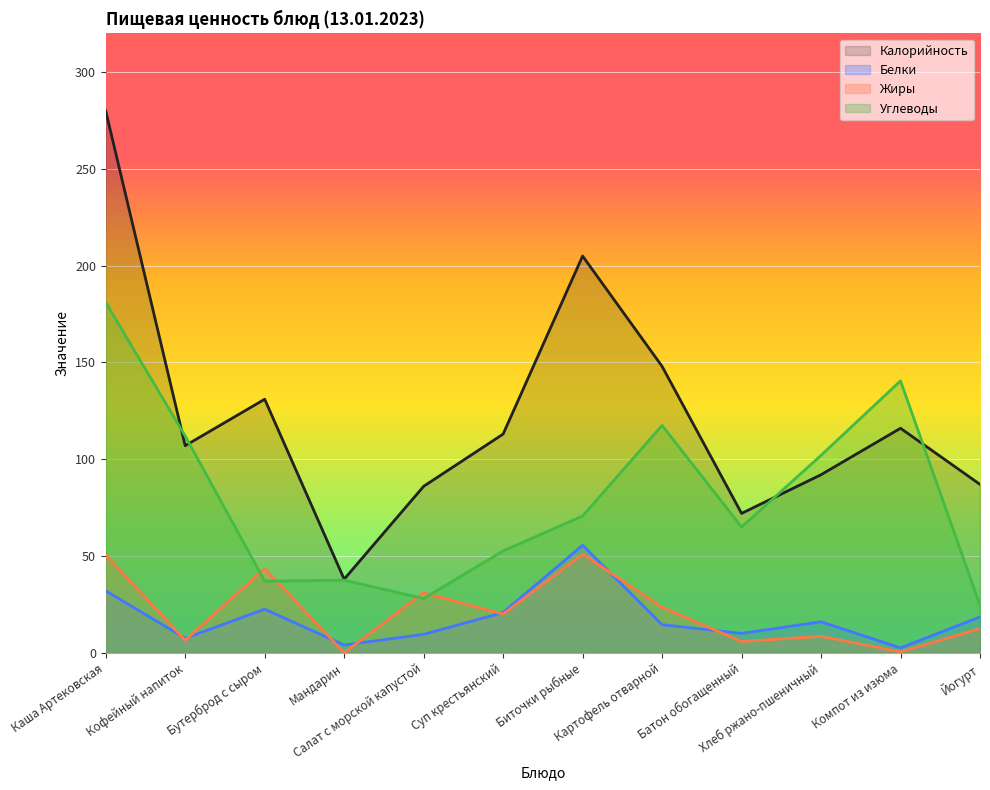

Is it true that Углеводы equals 102.0 at Хлеб ржано-пшеничный?

True